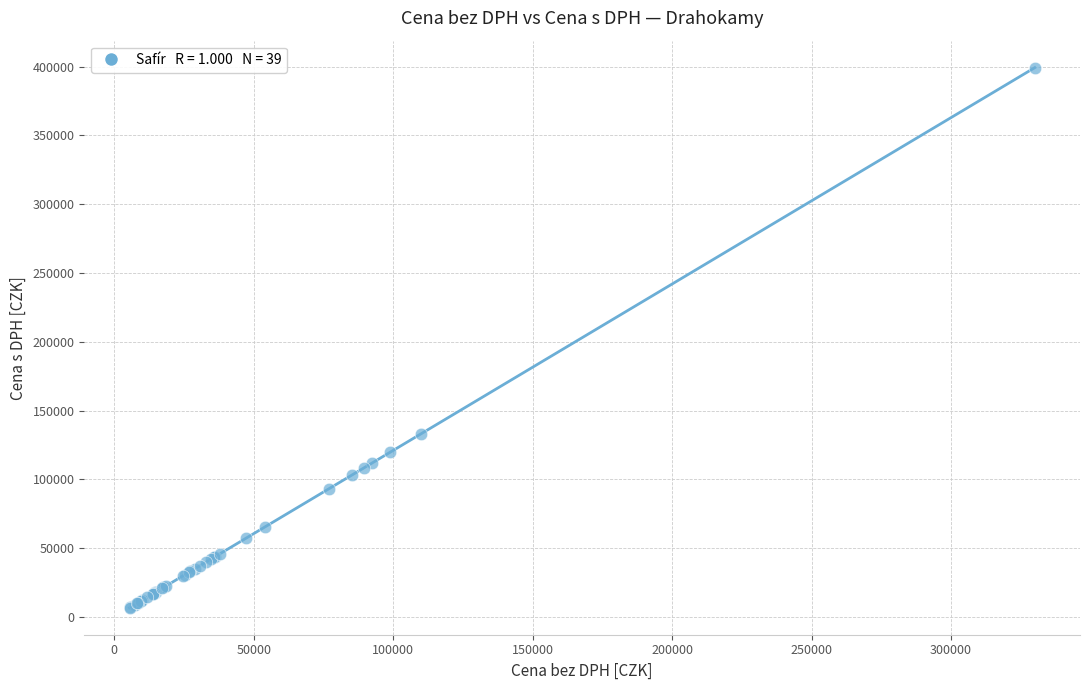

What Y value in the scatter plot is closest to 202984?

133100